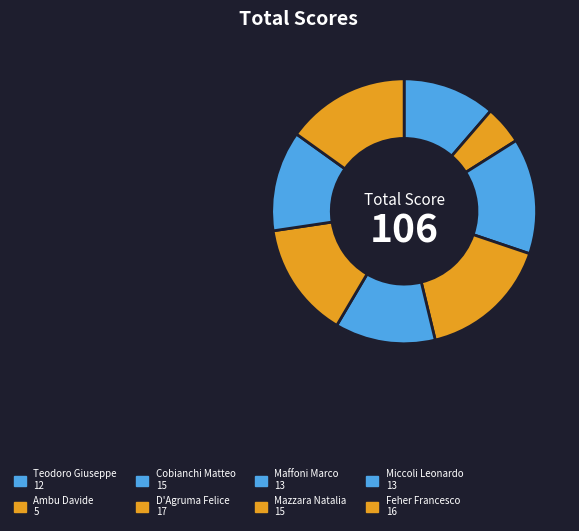

Count the number of slices in the pie.

8